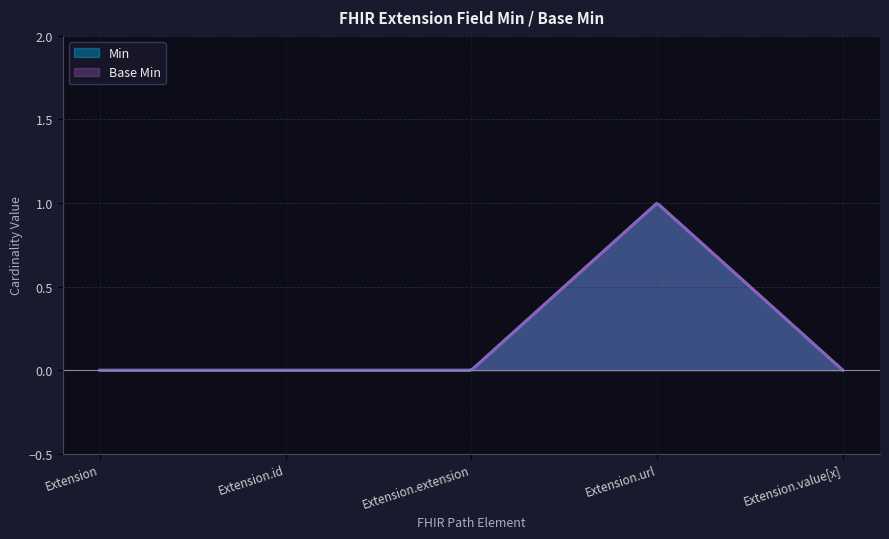

What is the maximum value shown in the chart?

1